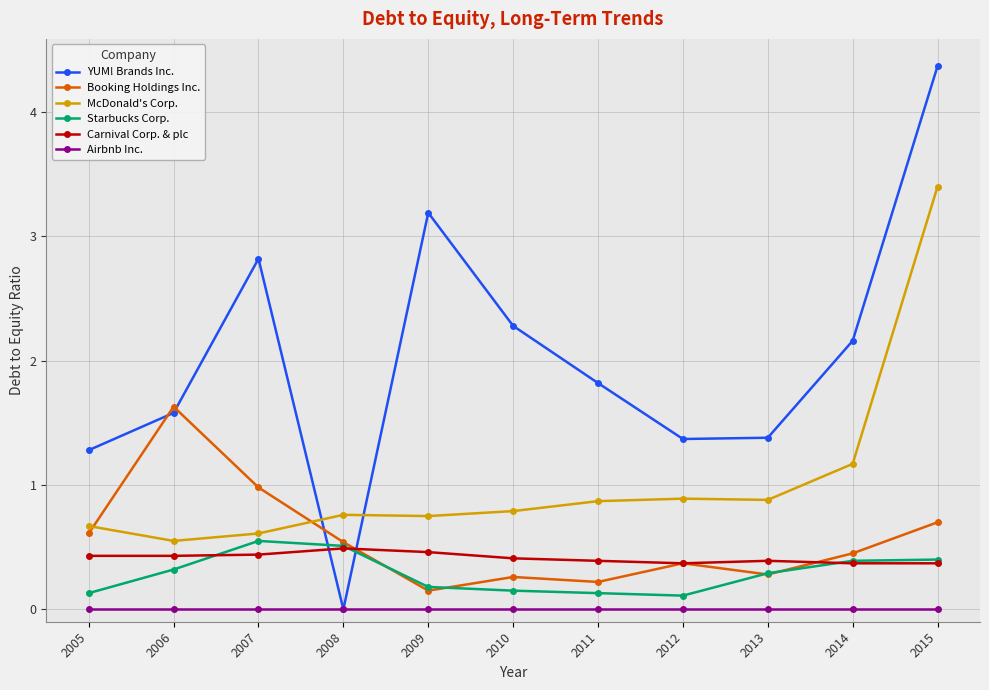

What is the value of the Booking Holdings Inc. point at the 11th from the left?

0.7